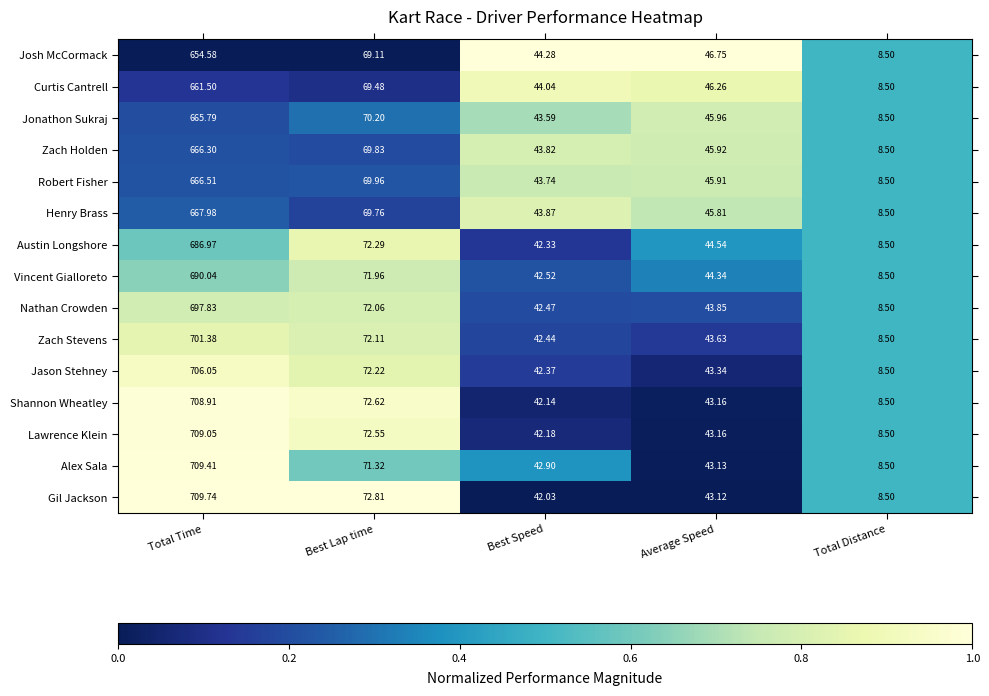

At which label is Vincent Gialloreto closest to 349?

Best Lap time